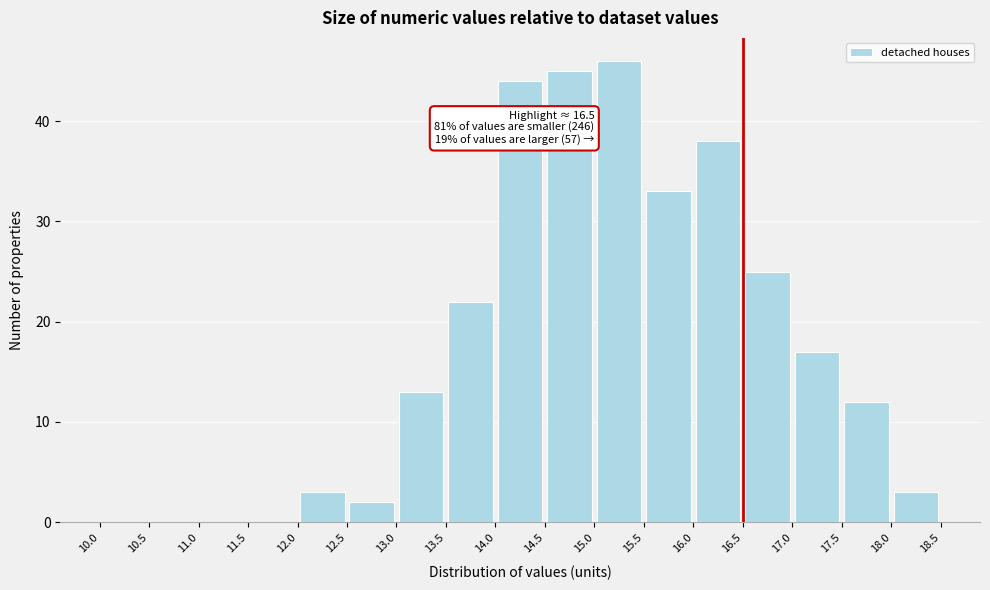

Over which range of the x-axis is the bar tallest?

15.0 to 15.5